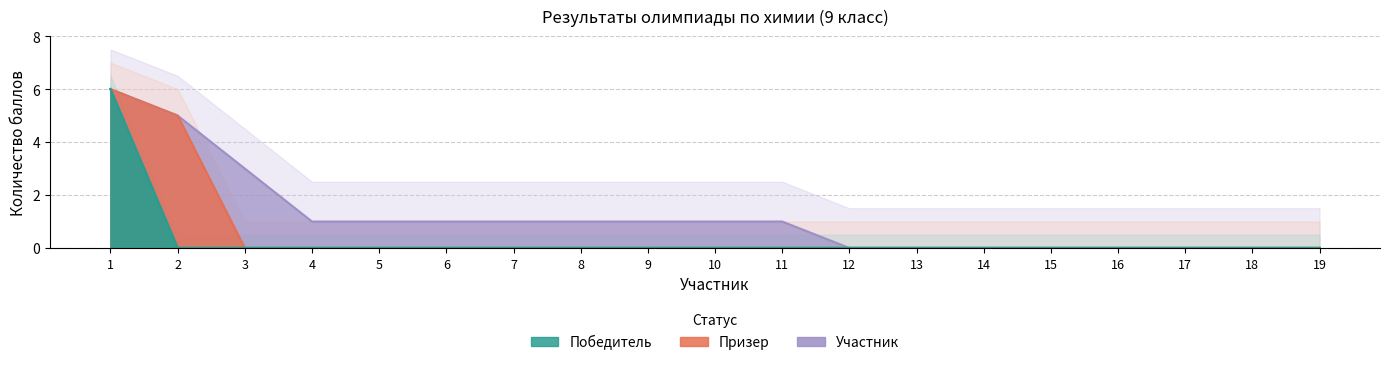

At which category is the sum across all series the highest?

1